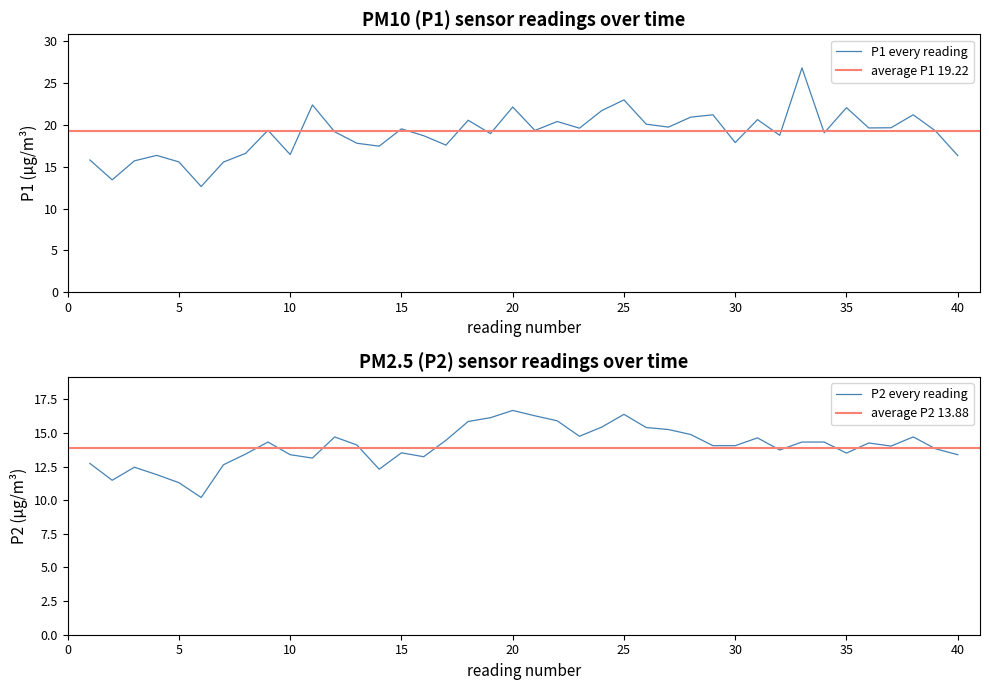

What is the smallest value displayed?

10.2